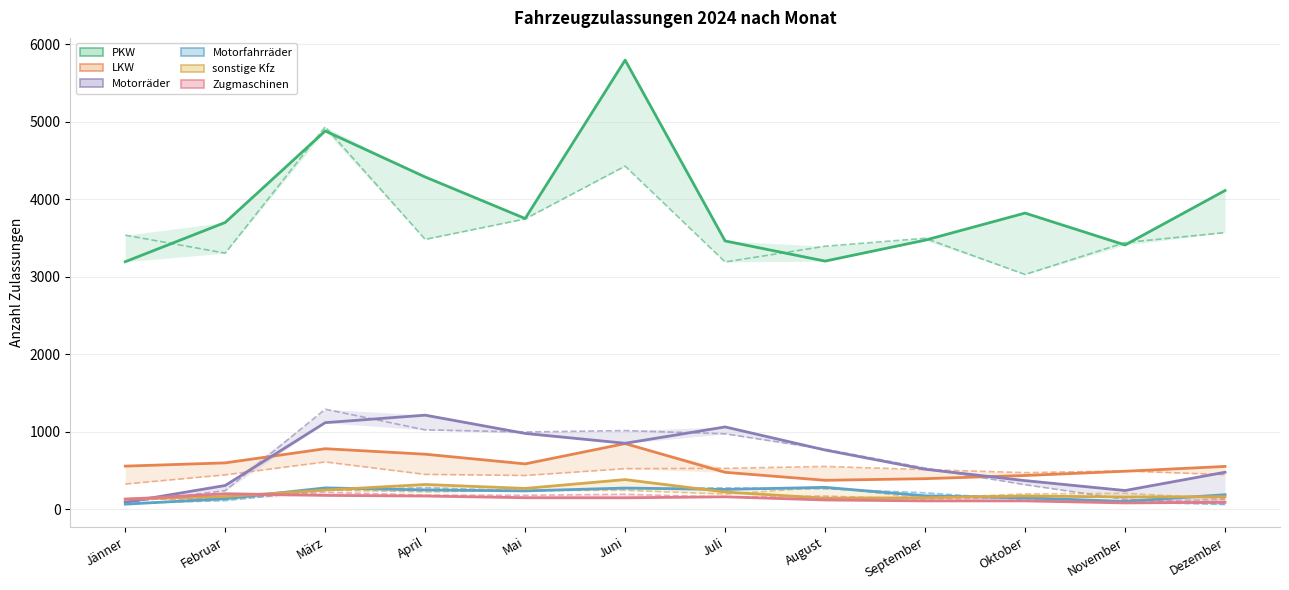

Between März and Oktober, which series saw the biggest shift?

PKW